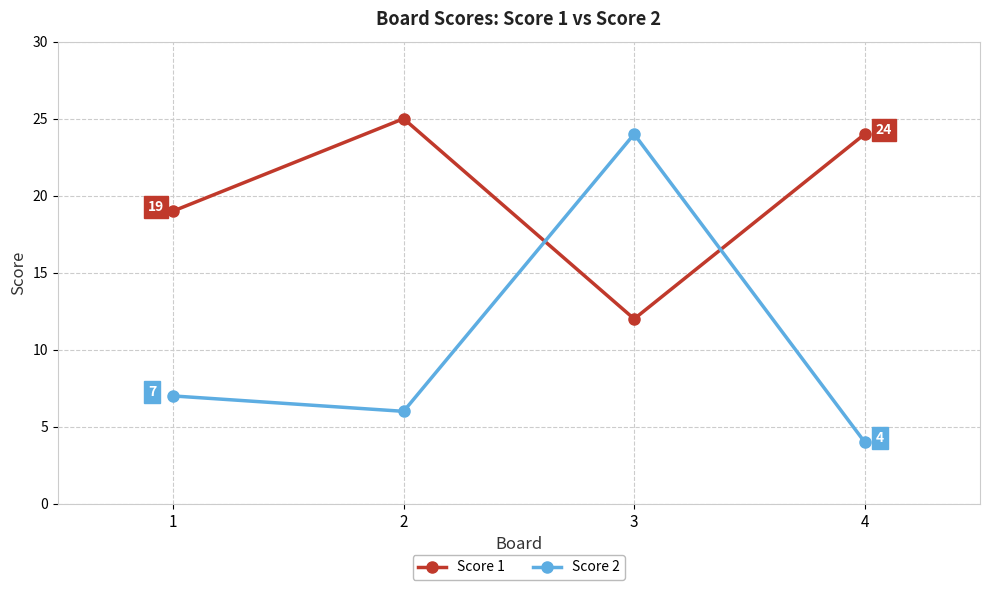

What is the spread (max minus min) of values at 1?

12